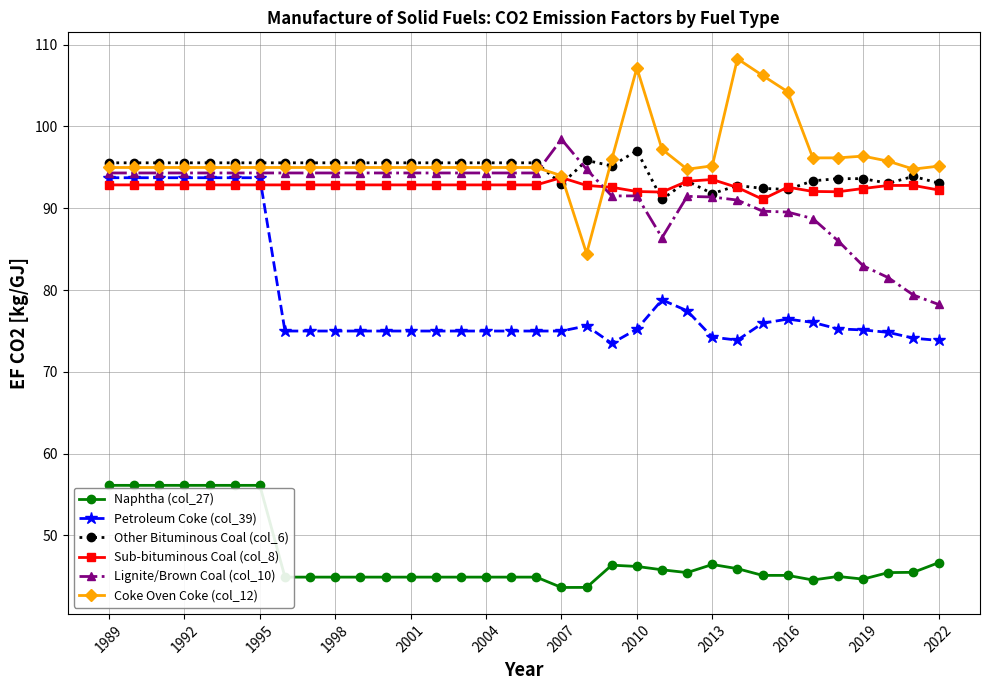

True or false: Sub-bituminous Coal (col_8) and Naphtha (col_27) cross at least once.

False